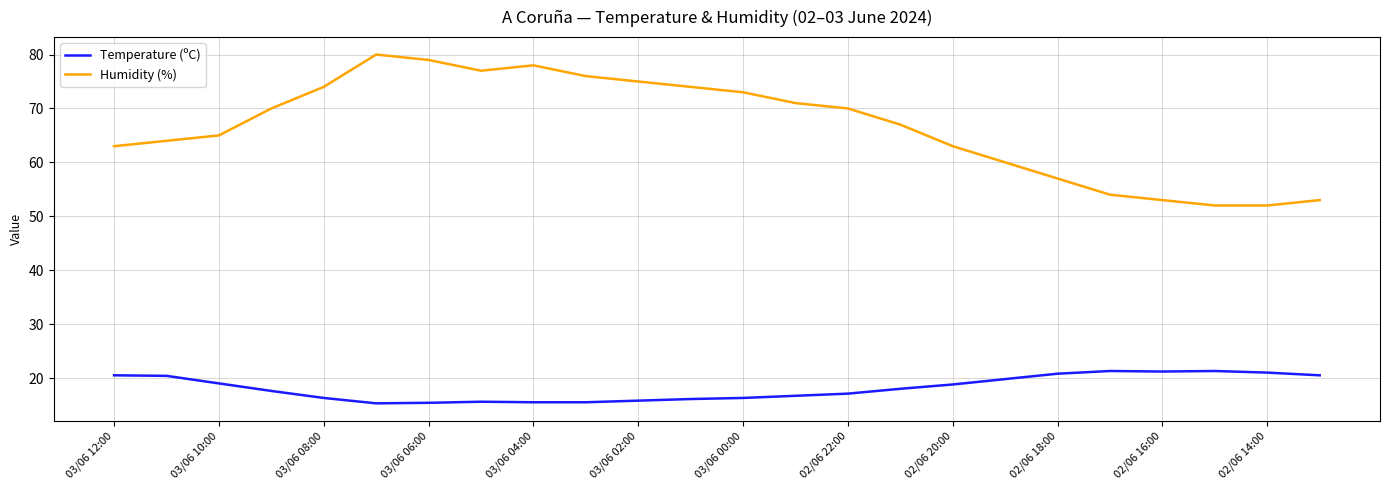

Which series has the largest total across all categories?

Humidity (%)